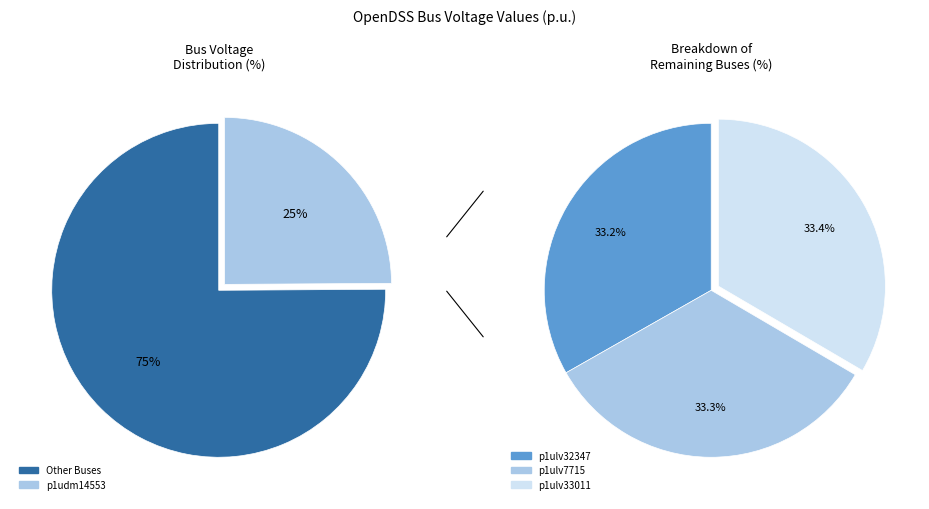

True or false: p1ulv32347 accounts for 25% of the total.

True